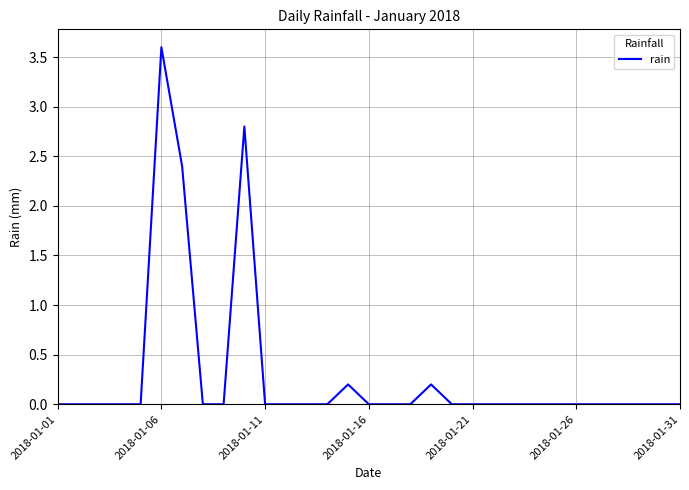

What is the maximum value shown in the chart?

3.6